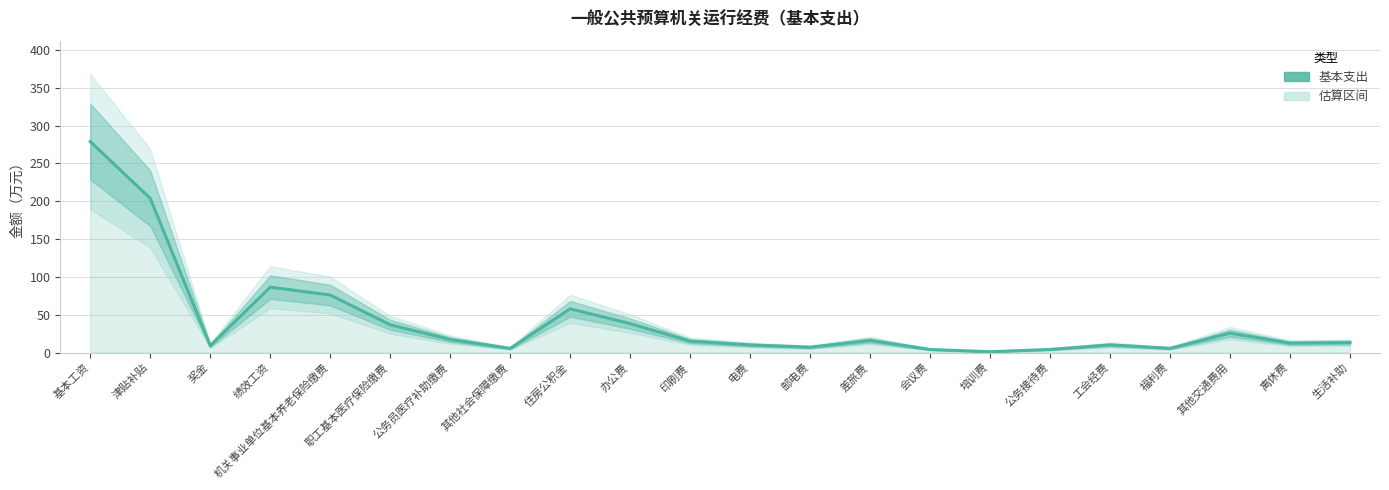

The value at 电费 is 10.0. True or false?

True